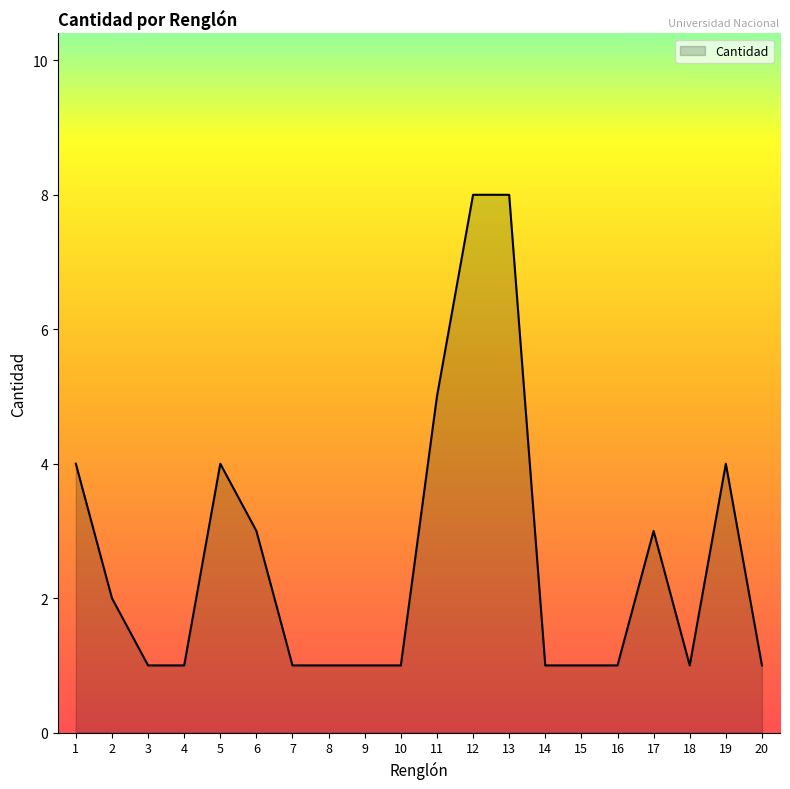

What is the smallest value displayed?

1